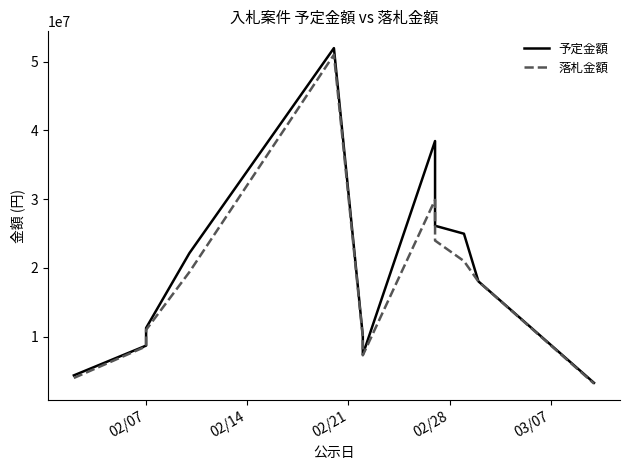

At how many categories does at least one series exceed 29444813?

2